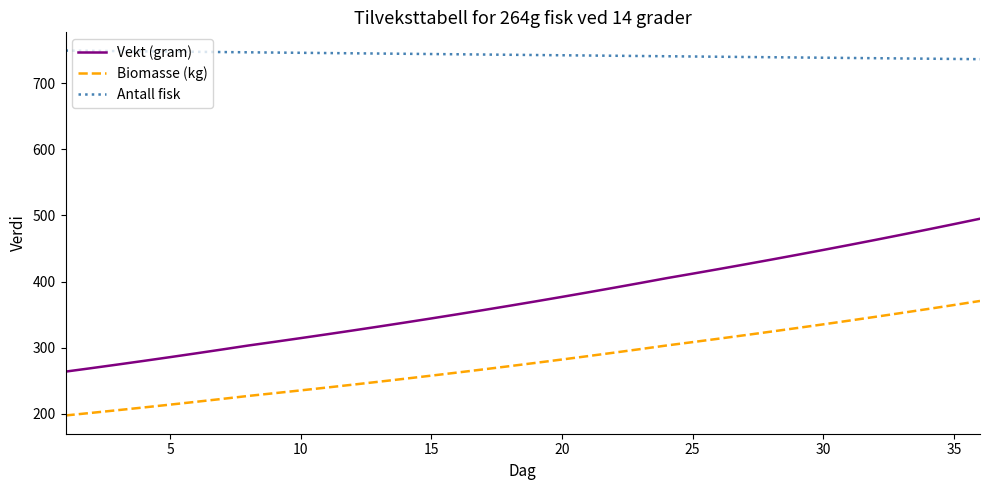

How many values in the Biomasse (kg) series are below 277?

18